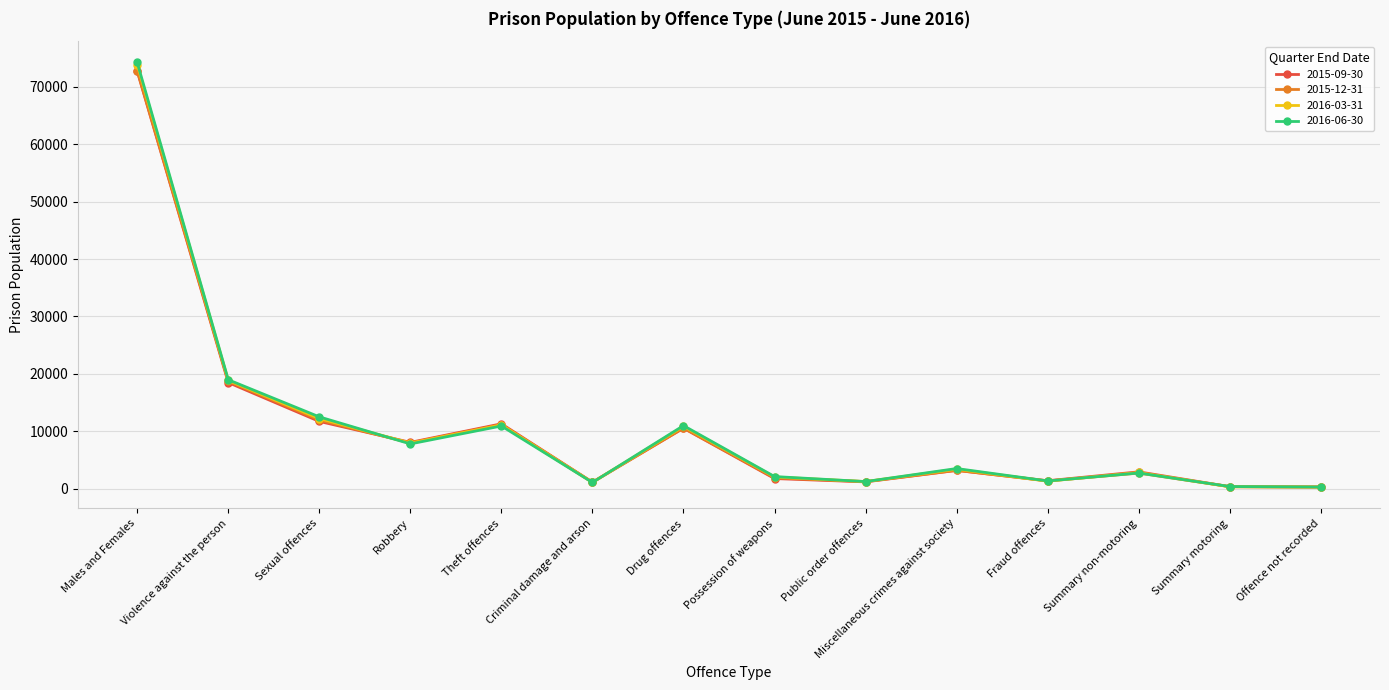

How many lines are shown in the chart?

4